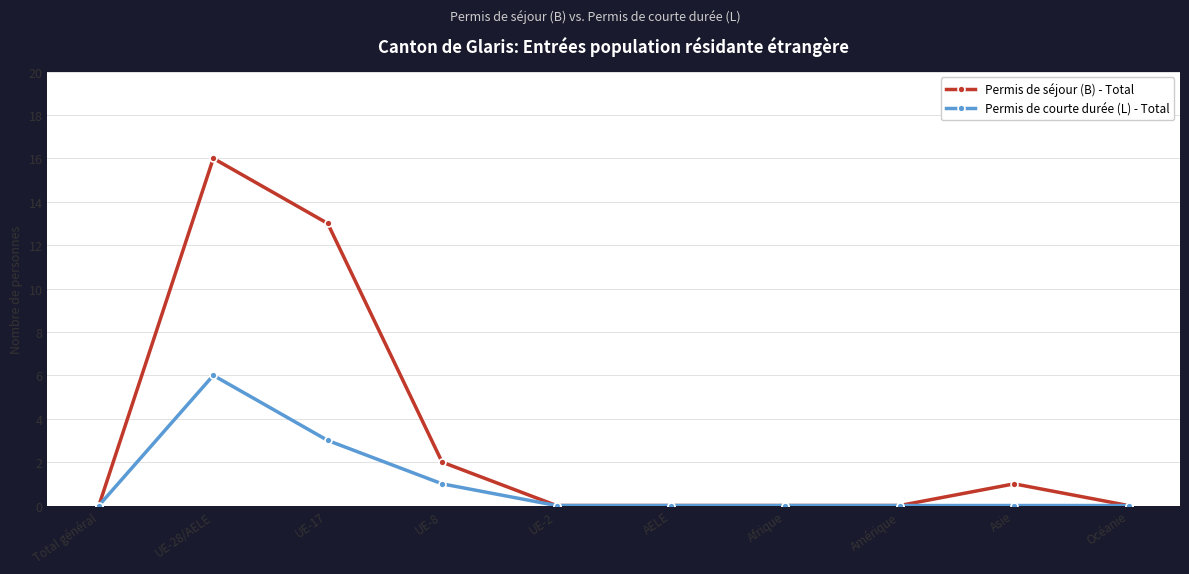

Reading left to right, transcribe all the data shown in this chart.

Permis de séjour (B) - Total: Total général=0	UE-28/AELE=16	UE-17=13	UE-8=2	UE-2=0	AELE=0	Afrique=0	Amérique=0	Asie=1	Océanie=0
Permis de courte durée (L) - Total: Total général=0	UE-28/AELE=6	UE-17=3	UE-8=1	UE-2=0	AELE=0	Afrique=0	Amérique=0	Asie=0	Océanie=0